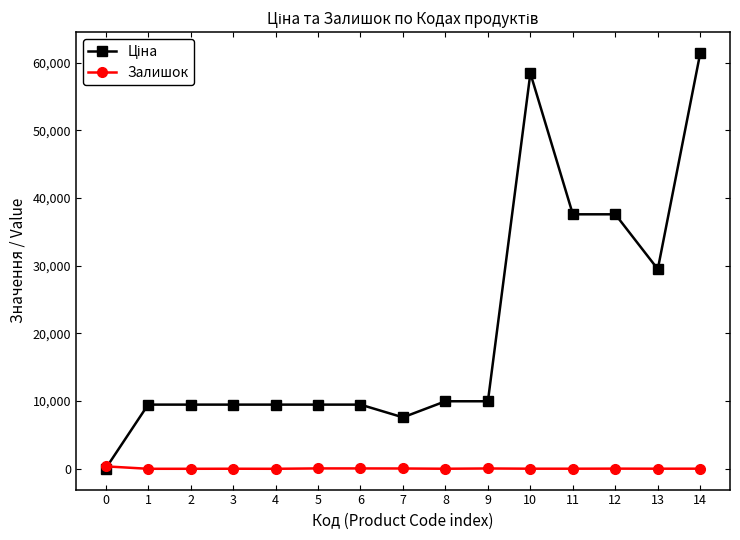

Does the chart have visible grid lines?

No